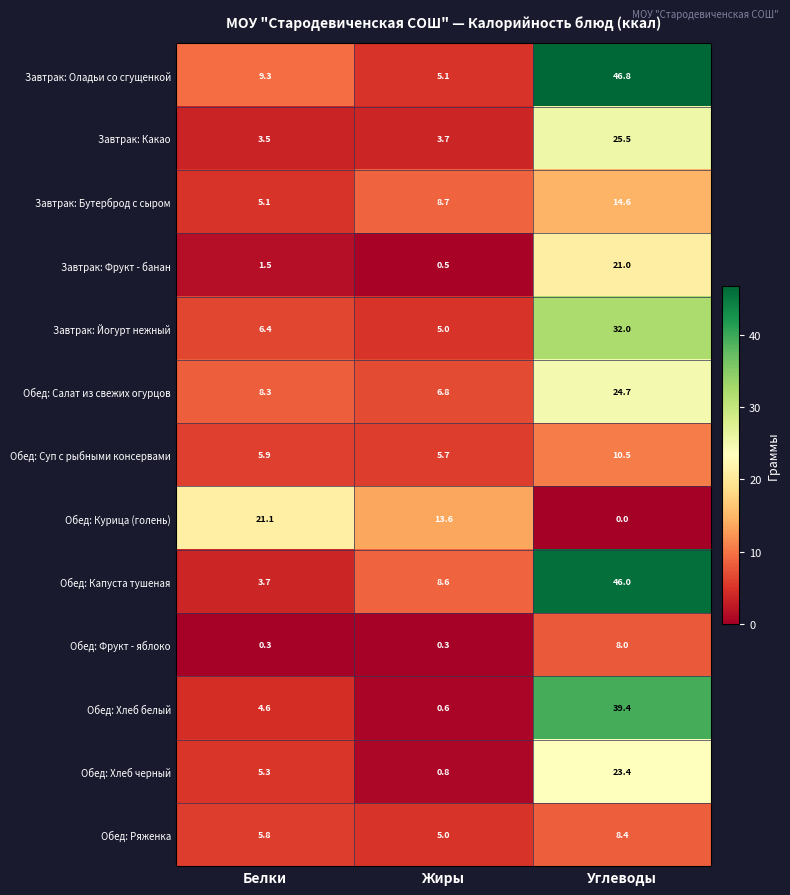

How many distinct data groups are displayed?

13